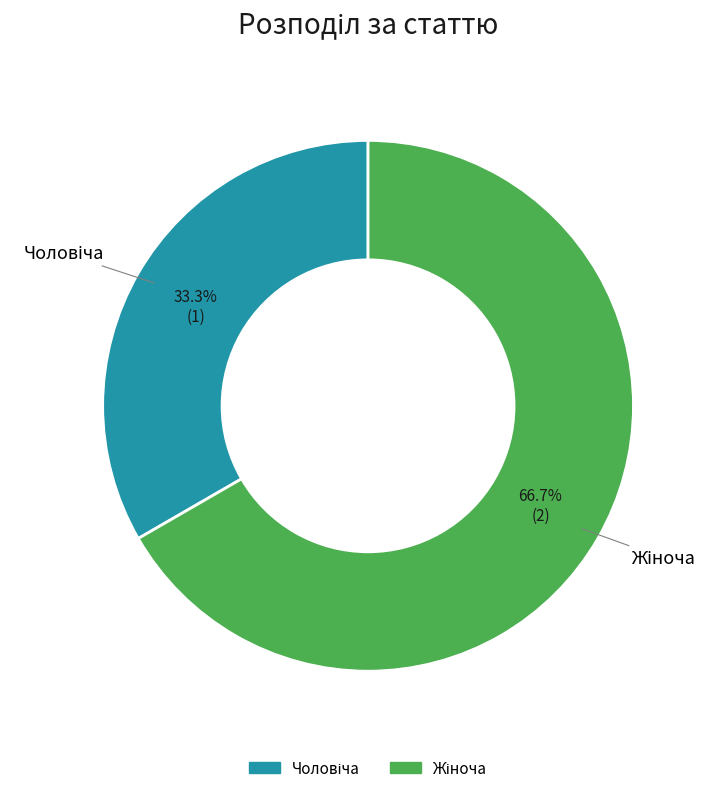

Does any single category account for the majority?

Yes